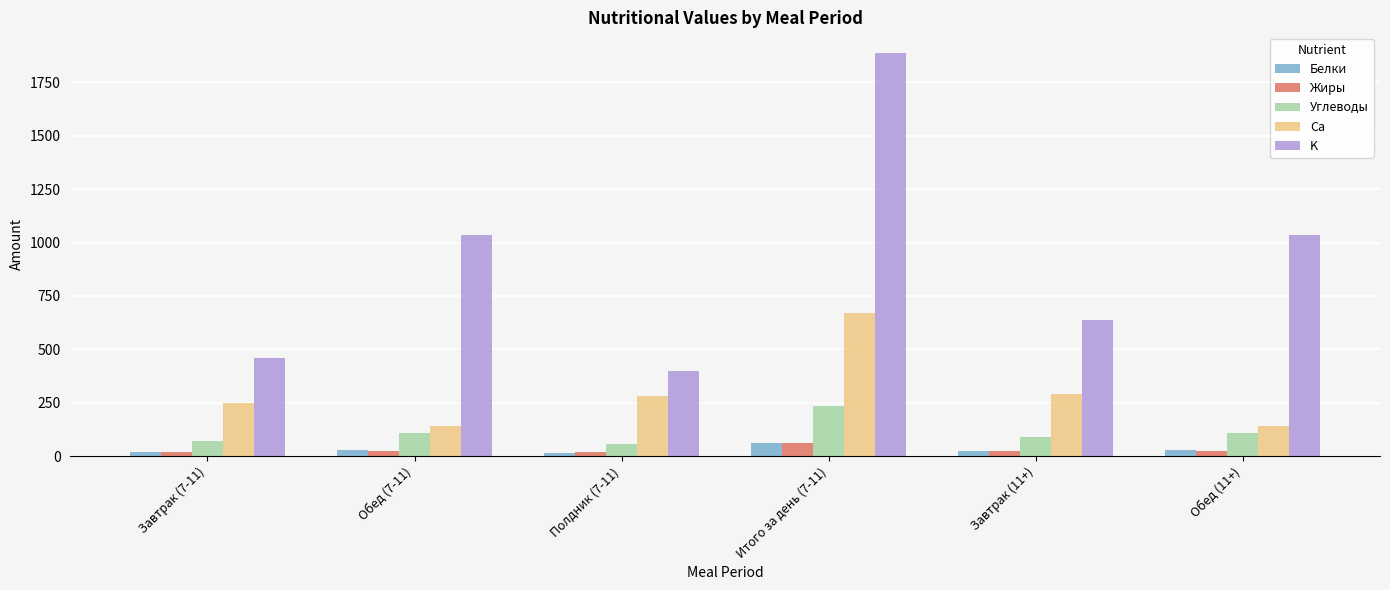

What is the difference between the highest and lowest values at Обед (7-11)?

1008.5